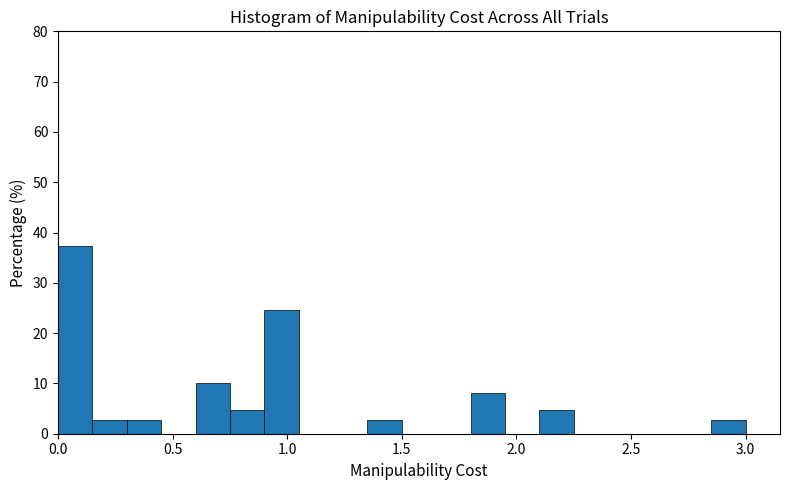

Around what value on the x-axis is the tallest bar? Give the approximate position of its centre, as read against the axis.

0.10